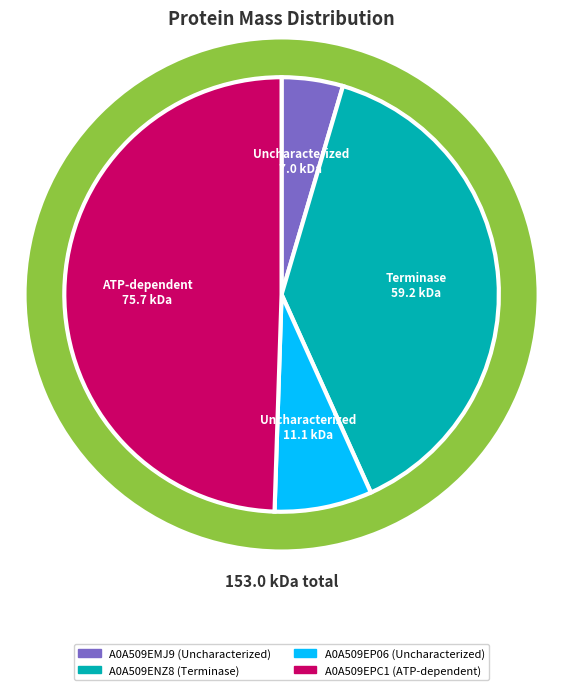

To the nearest percent, what is the difference between the largest and smallest slice percentages?

45%